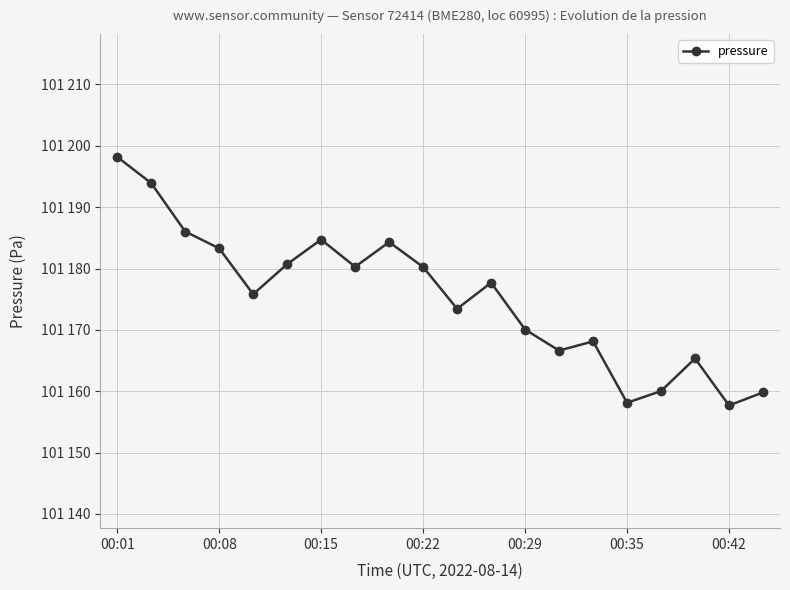

Does the chart have visible grid lines?

Yes